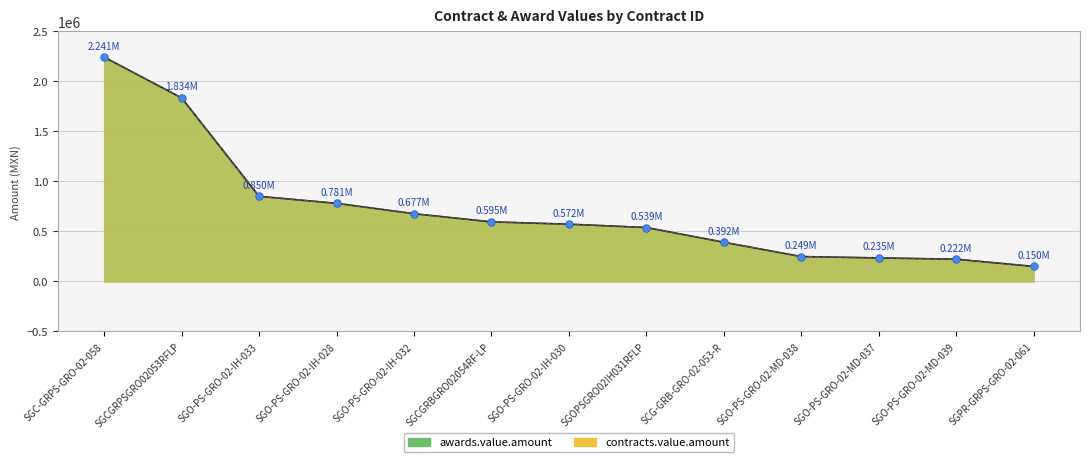

What is the maximum value for awards.value.amount?

2241172.3